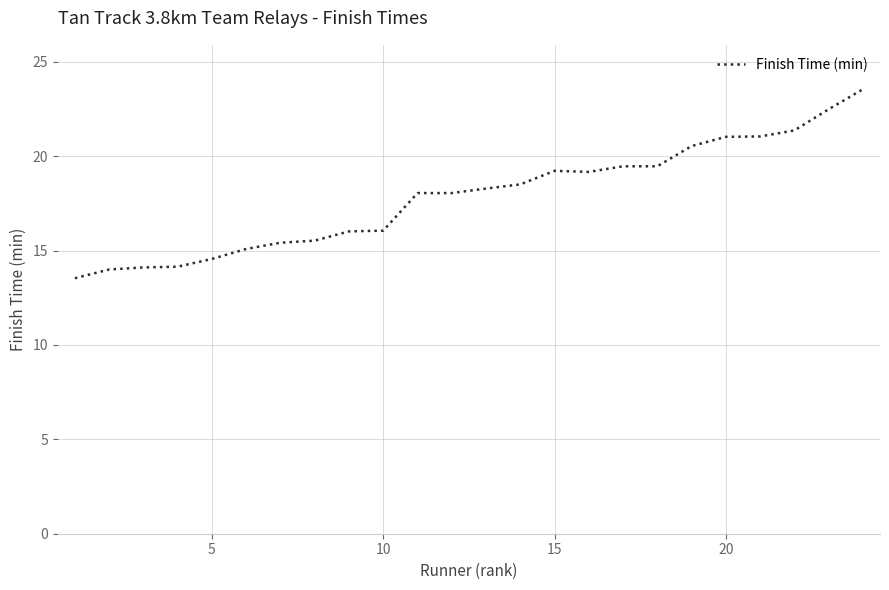

What is the smallest value displayed?

13.5